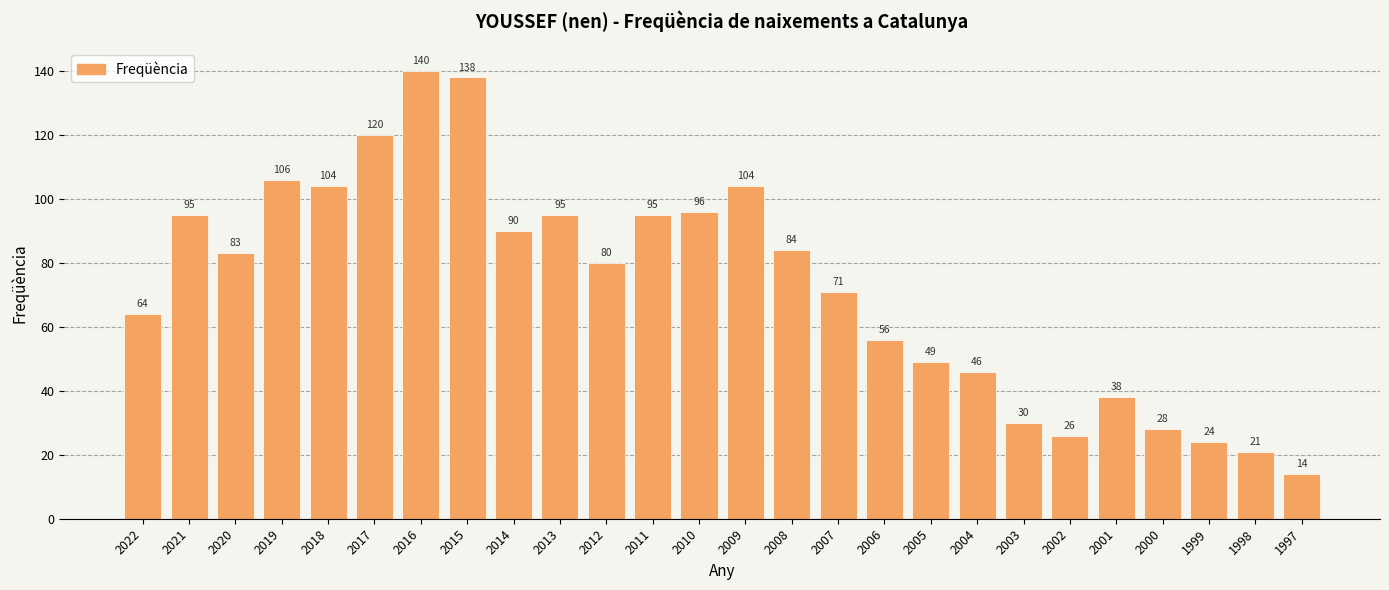

Where does the data first go above 83?

2021